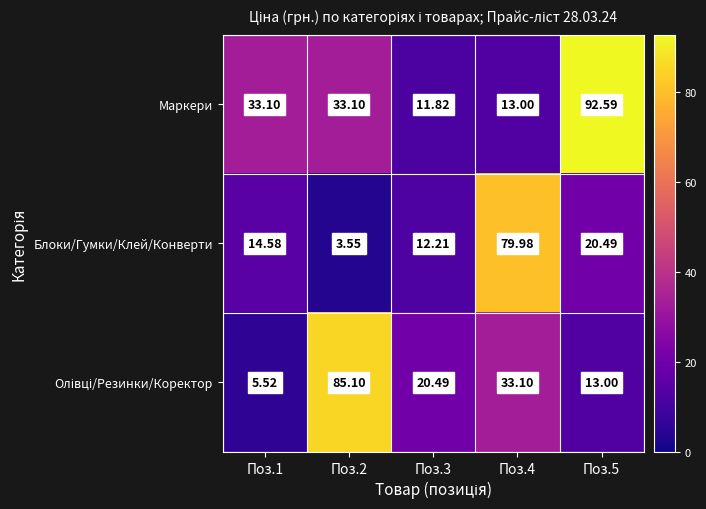

At how many categories does at least one series exceed 35?

3